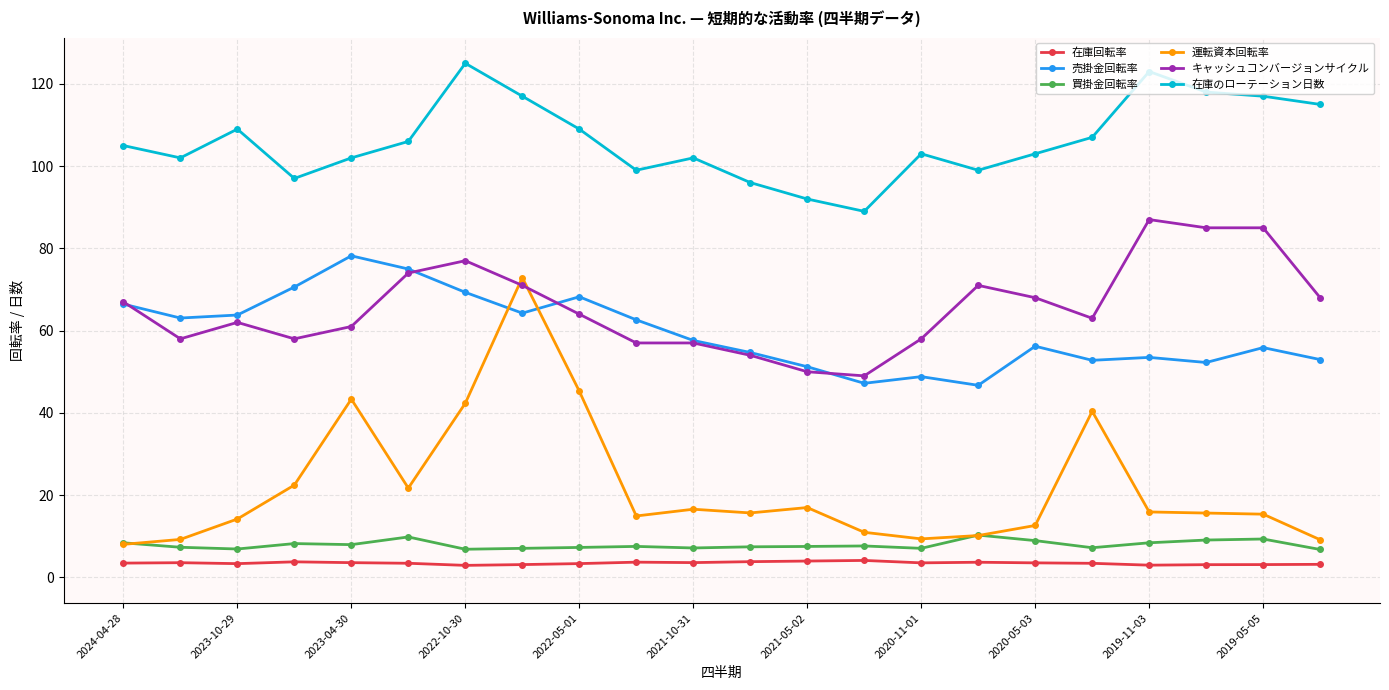

What is the sum of all キャッシュコンバージョンサイクル values?

1444.0